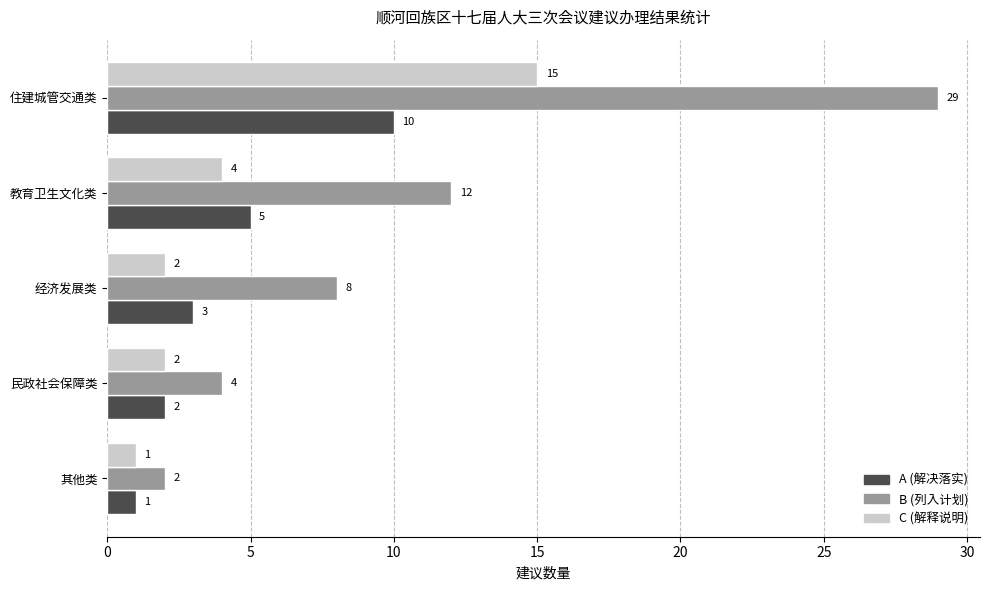

What is the maximum value shown in the chart?

29